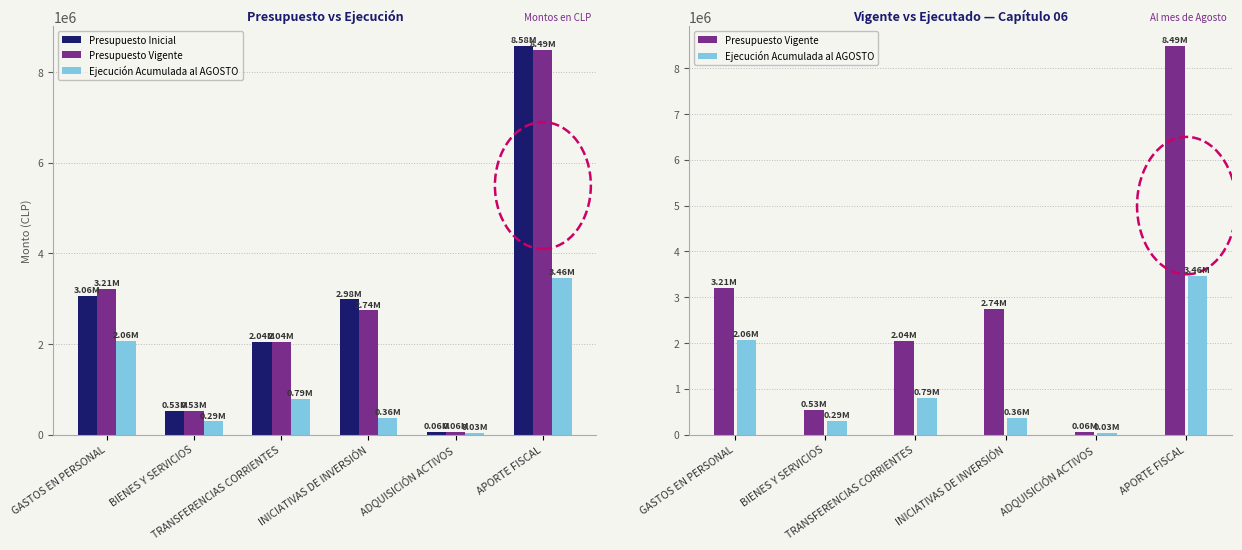

How many data points in Presupuesto Vigente are less than 2739389?

3